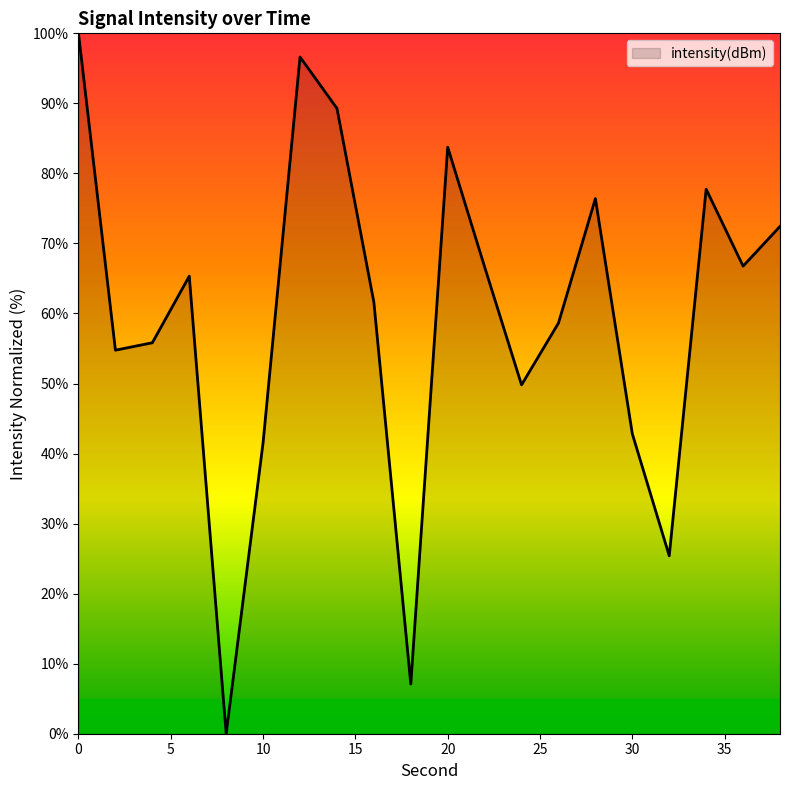

What is the difference between the maximum and minimum values?

100.0